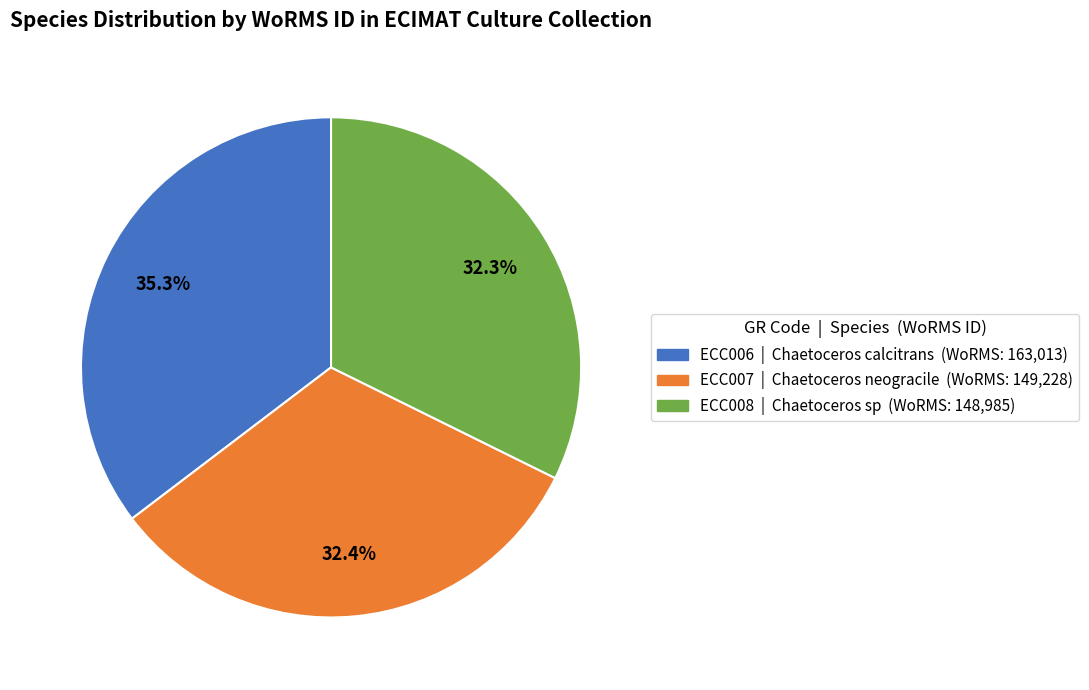

Is ECC006 the majority of the pie?

No